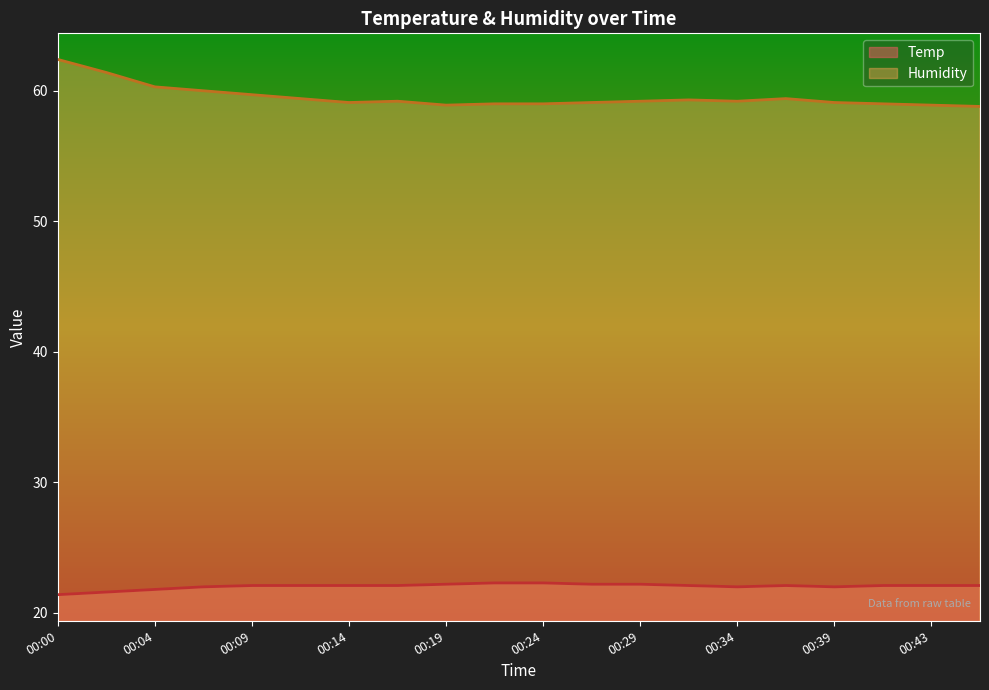

True or false: Temp has more than 2 interior local peaks.

False